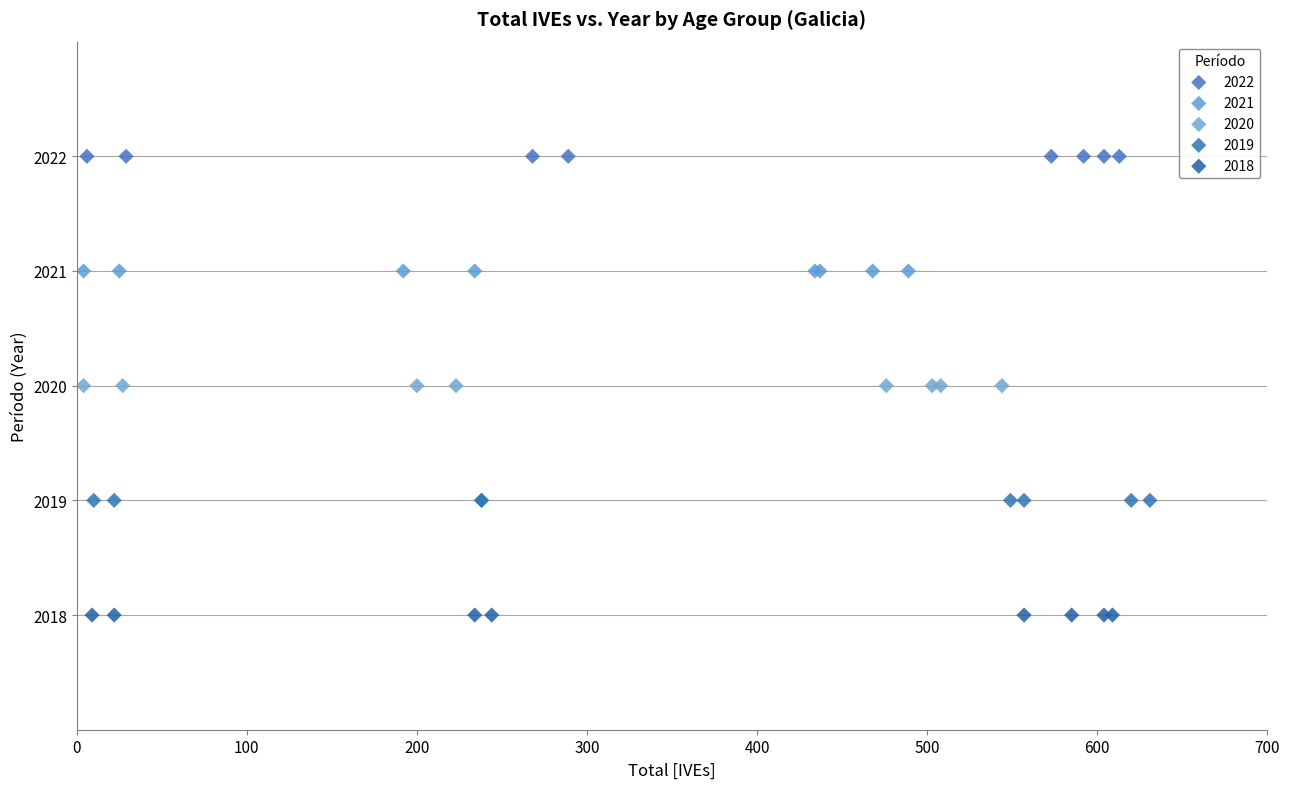

Which series contains the lowest Y value?

2018